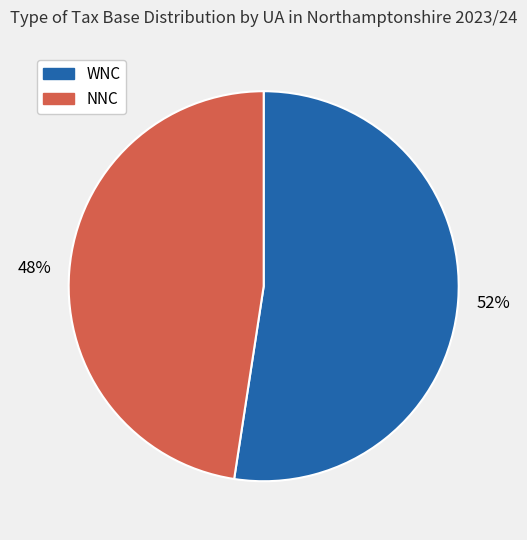

To the nearest percent, what is the average slice percentage?

50%